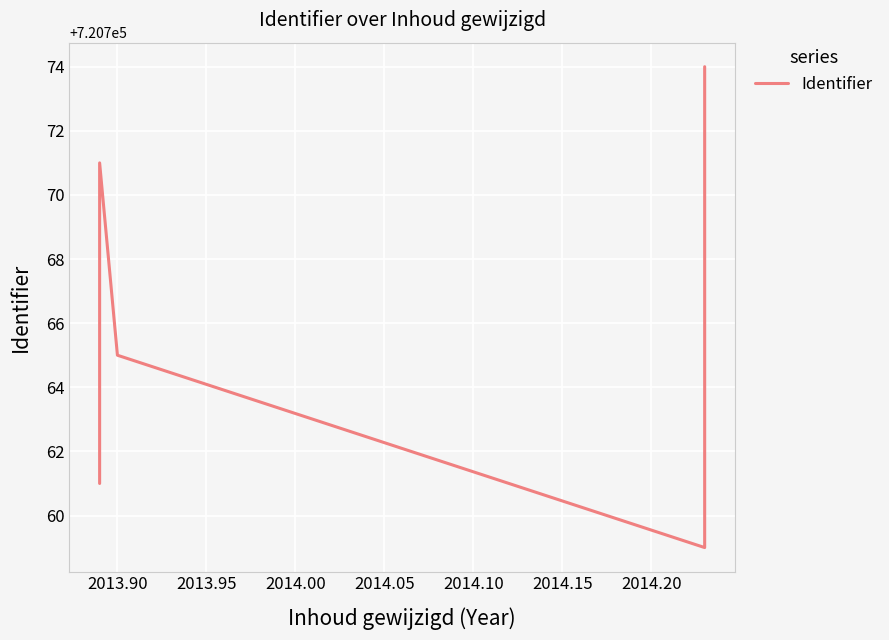

How many lines are shown in the chart?

1